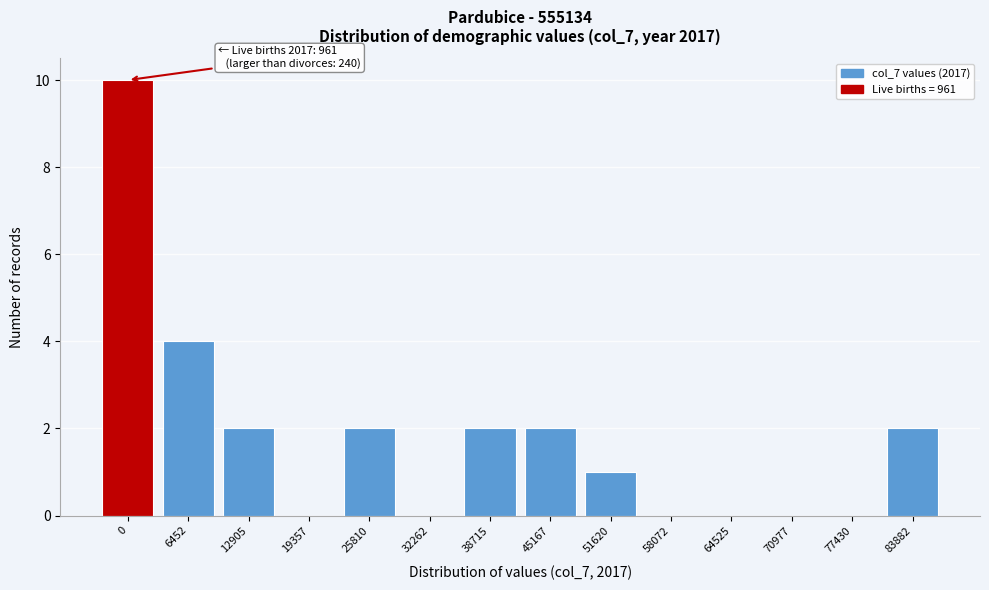

Reading left to right, what are all the values shown in this chart?

0=10	6452=4	12905=2	19357=0	25810=2	32262=0	38715=2	45167=2	51620=1	58072=0	64525=0	70977=0	77430=0	83882=2